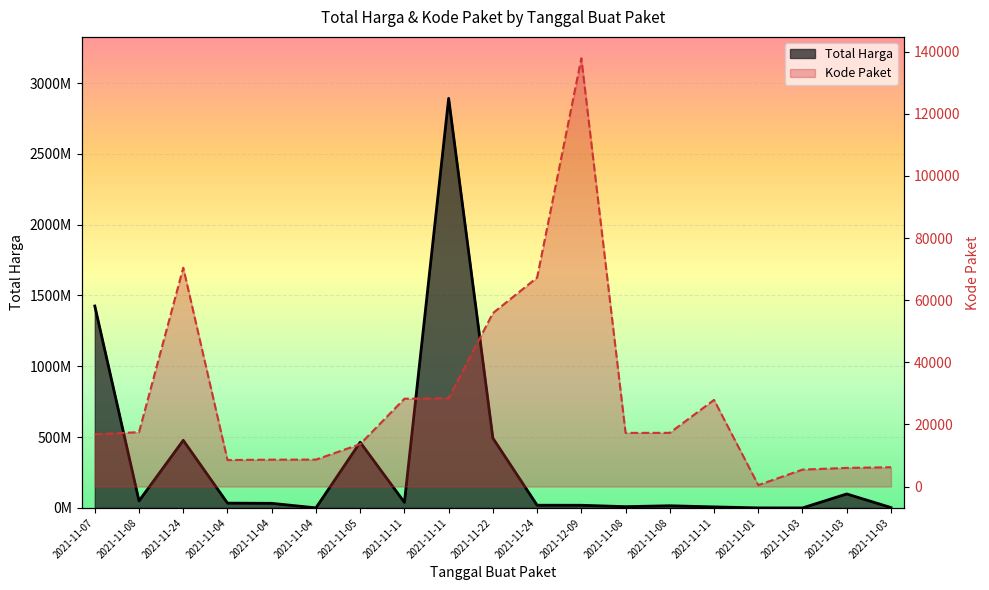

Reading left to right, what are all the values shown in this chart?

Total Harga: 1425867900	49730040	477600000	34000000	32441200	577875	464002100	39440000	2892122000	493000000	19175000	18900000	9180000	15513960	7401240	333600	78000	98772570	2772000
Kode Paket: 16823	17509	70453	8530	8646	8668	13652	28271	28425	55826	67279	137876	17272	17283	27891	464	5449	5997	6214